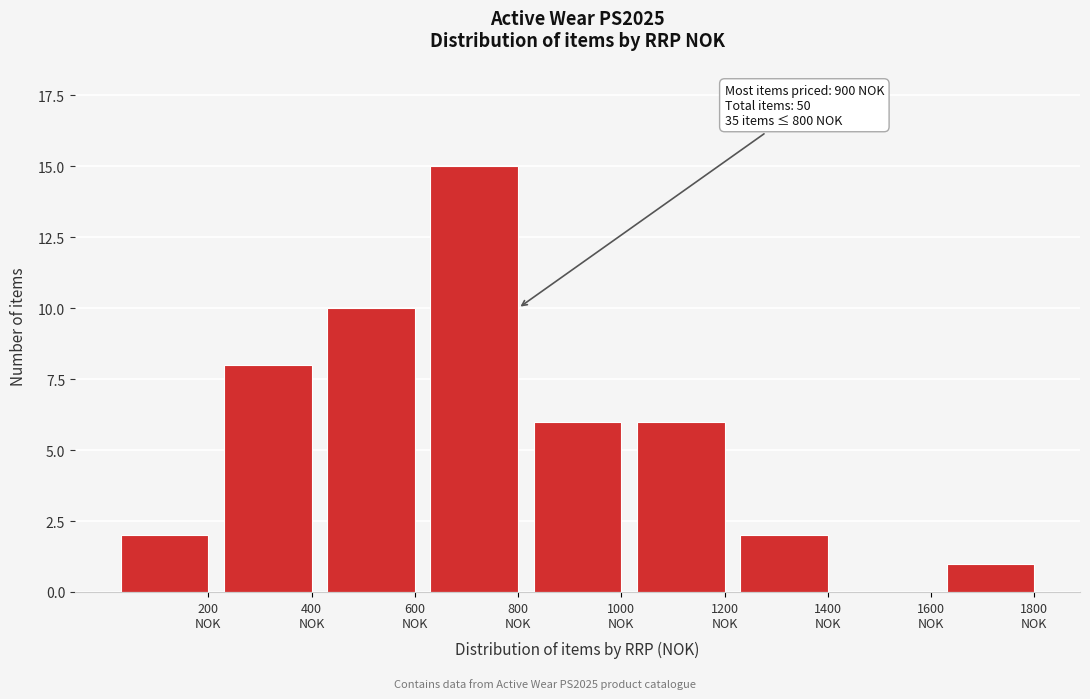

What is the sum of all values?

50